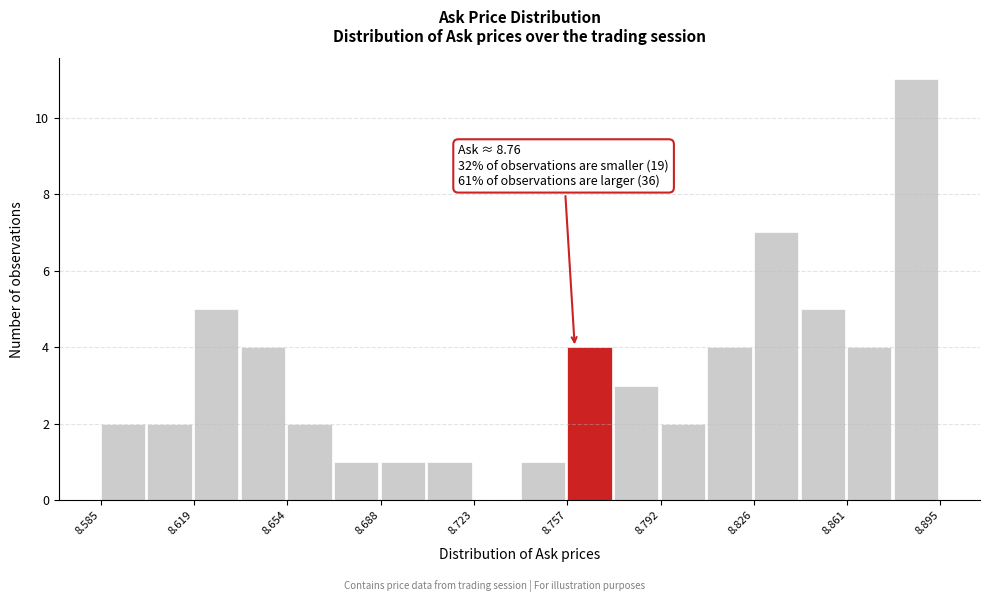

Read against the x-axis, roughly where is the centre of the tallest bar?

8.885